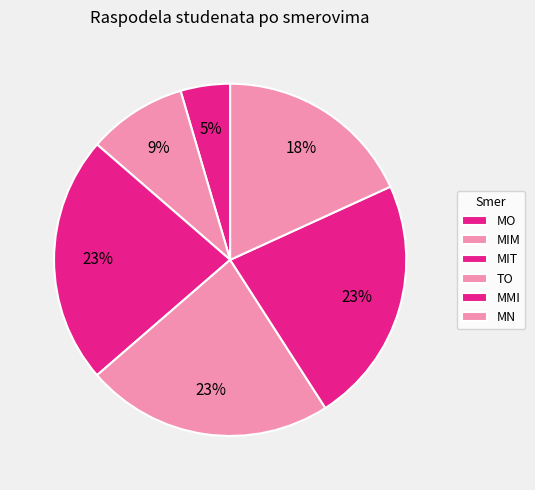

How many segments does this pie chart have?

6